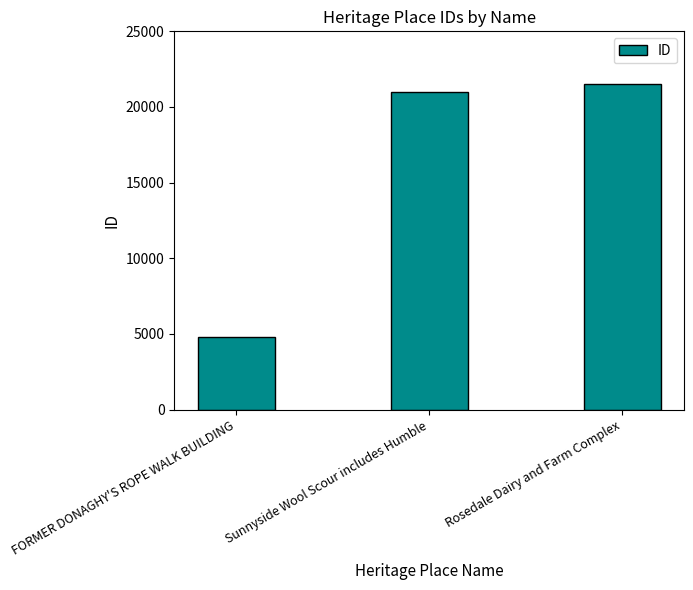

Reading left to right, transcribe all the data shown in this chart.

FORMER DONAGHY'S ROPE WALK BUILDING=4819	Sunnyside Wool Scour includes Humble=20959	Rosedale Dairy and Farm Complex=21510